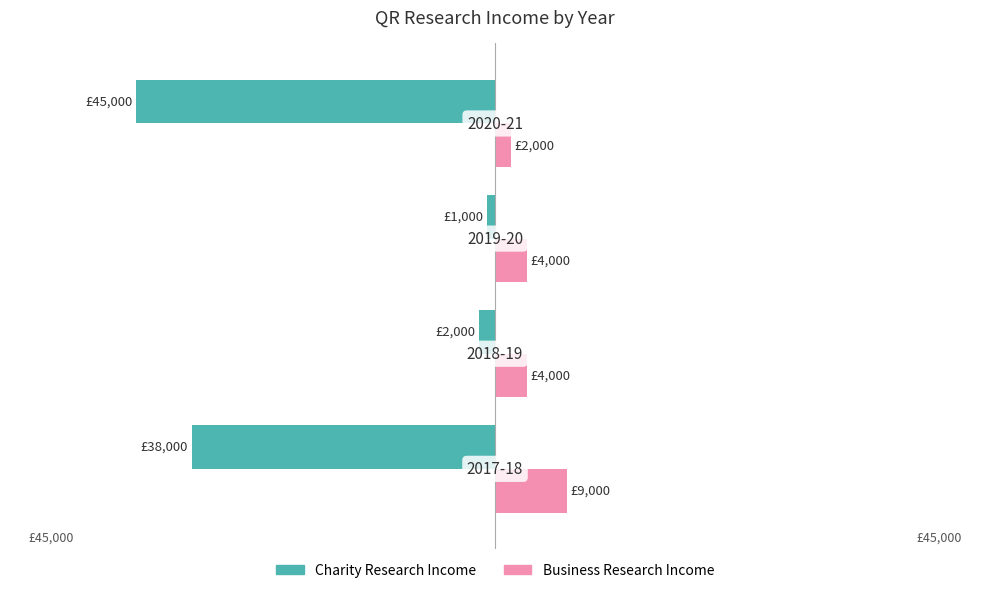

Which series has the largest range (max minus min)?

Charity Research Income